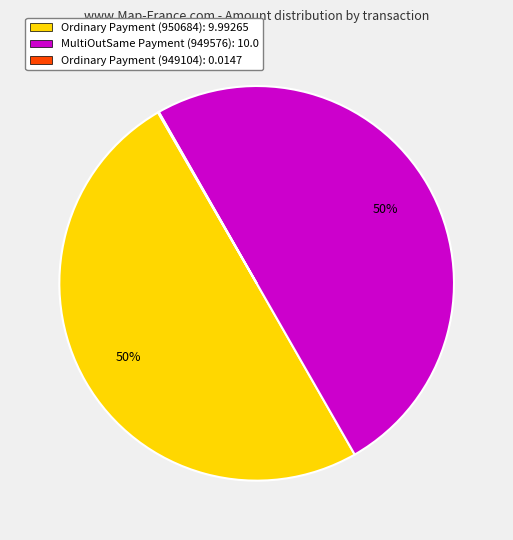

To the nearest percent, what percentage of the pie is MultiOutSame Payment (949576): 10.0?

50%